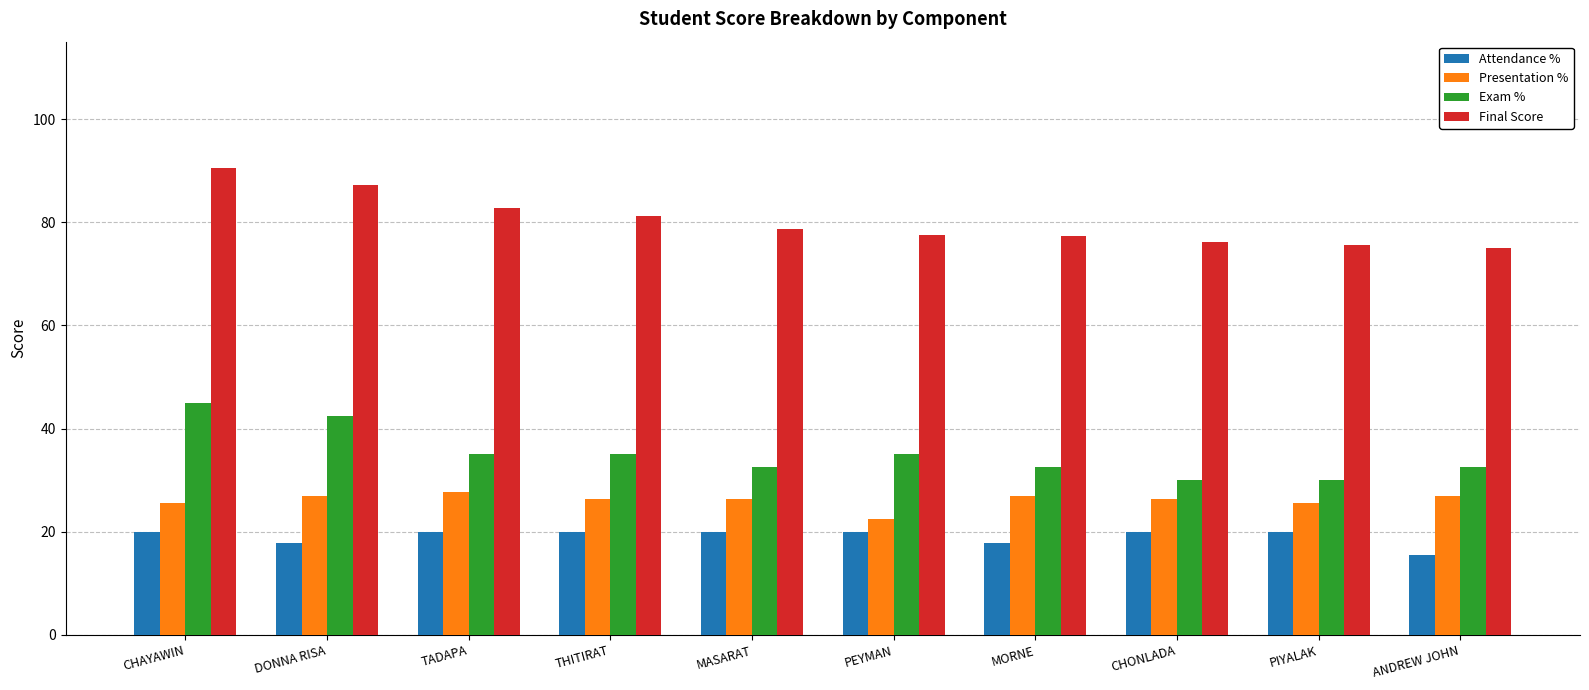

Which label corresponds to the smallest value in the chart?

ANDREW JOHN